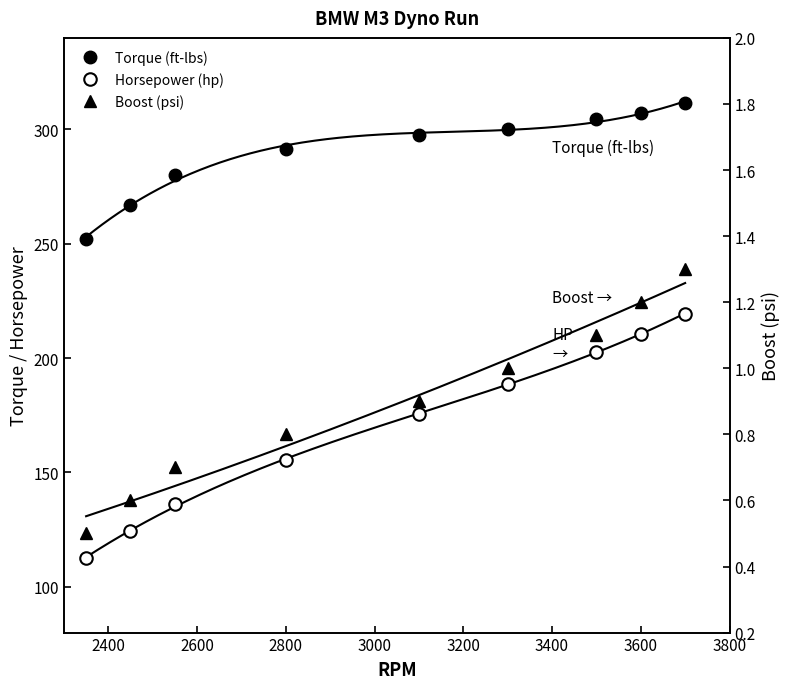

The value of Torque (ft-lbs) at 2800 is 445.0. True or false?

False